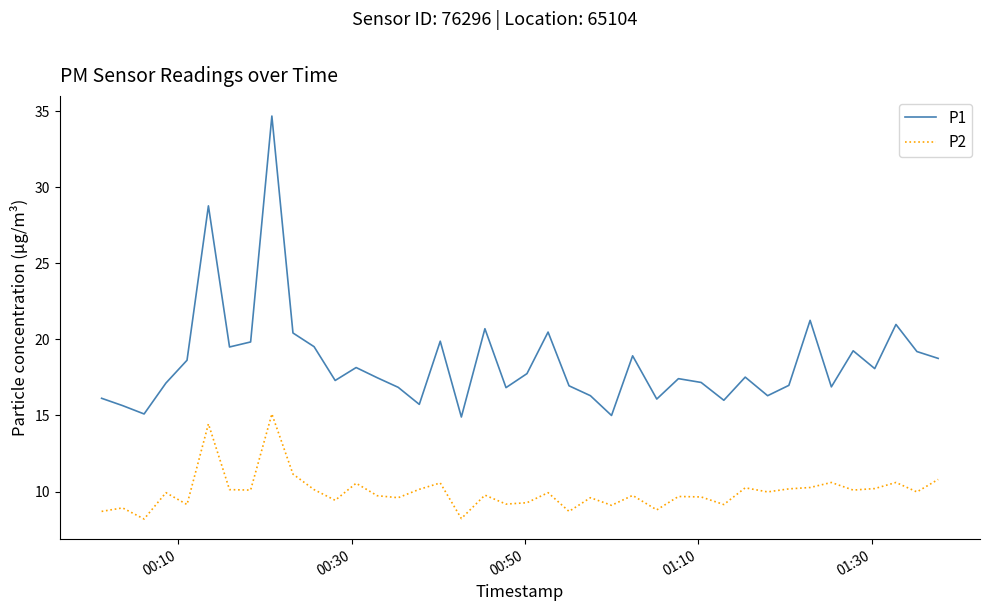

How many lines are shown in the chart?

2